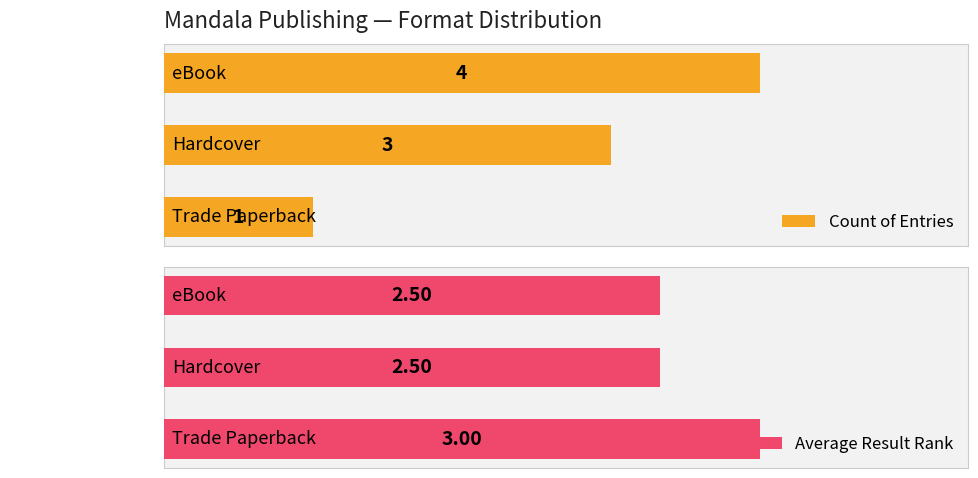

What is the value of the Count of Entries bar at the 1st from the left?

4.0